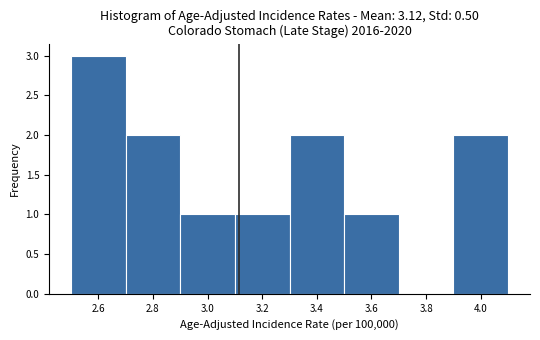

Which range on the x-axis has the tallest bar?

2.5 to 2.7